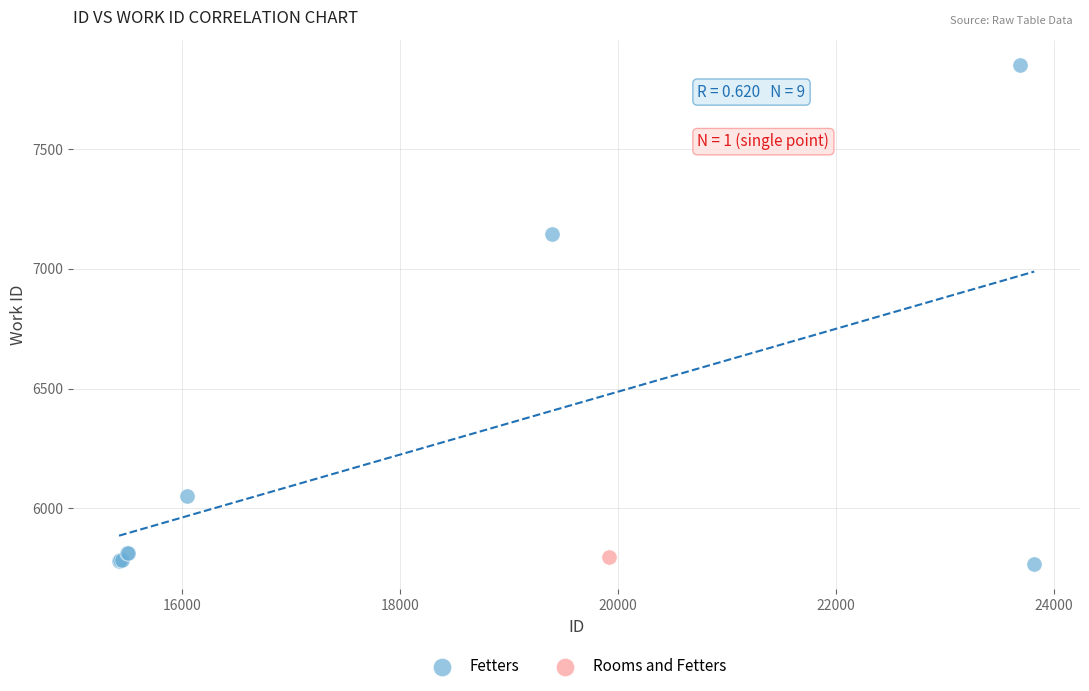

What are all the series names shown in the legend?

Fetters, Rooms and Fetters